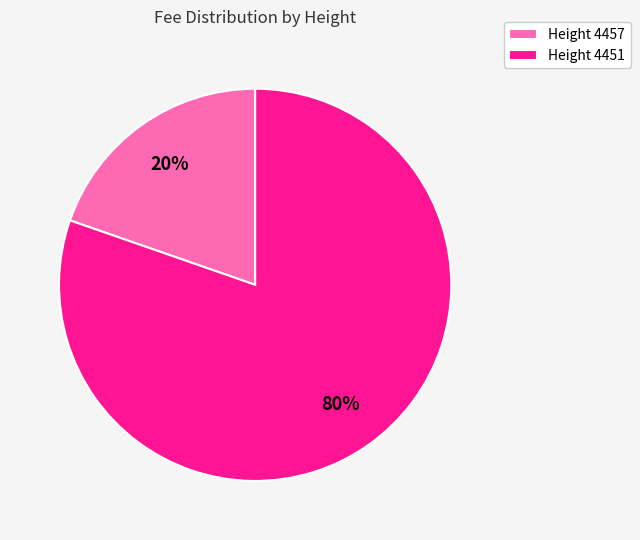

To the nearest percent, what portion does Height 4457 represent?

20%